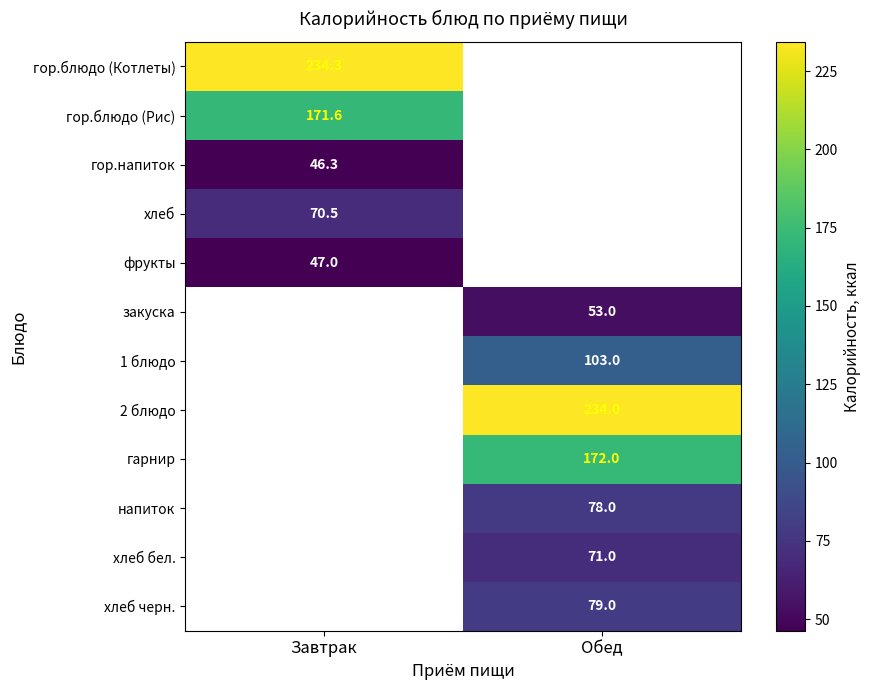

Is it true that гор.блюдо (Рис) equals 171.6 at Завтрак?

True